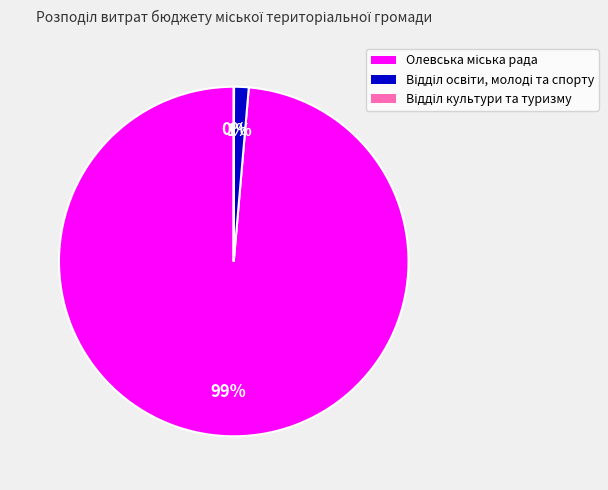

Does any single category account for the majority?

Yes